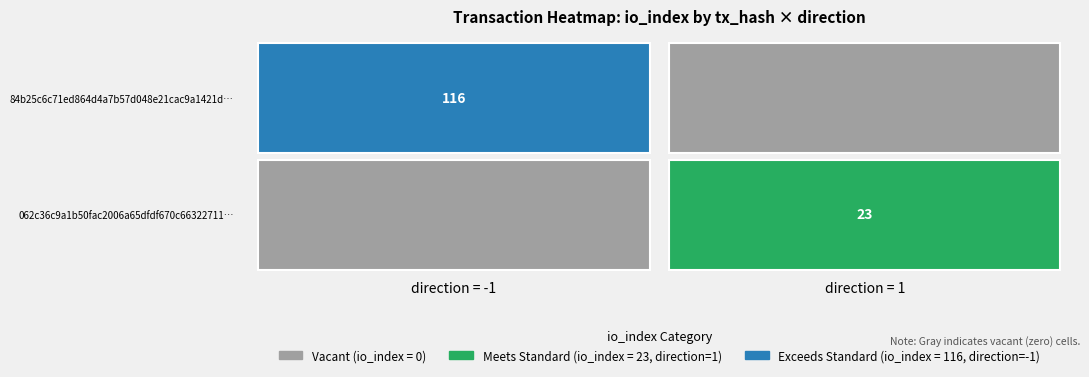

How many series are shown in this chart?

2